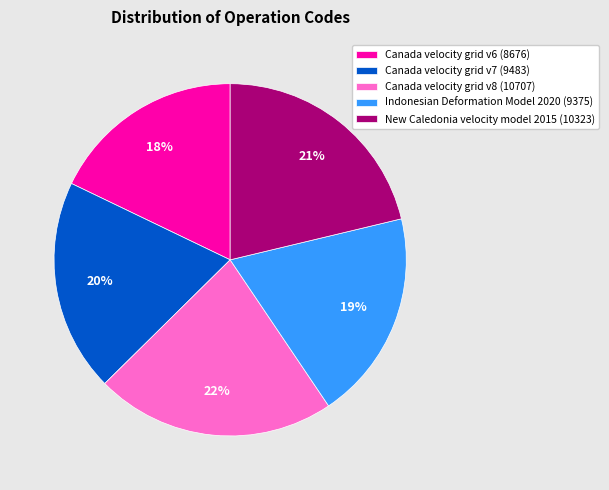

Which has a higher value, Canada velocity grid v6 or Canada velocity grid v7?

Canada velocity grid v7